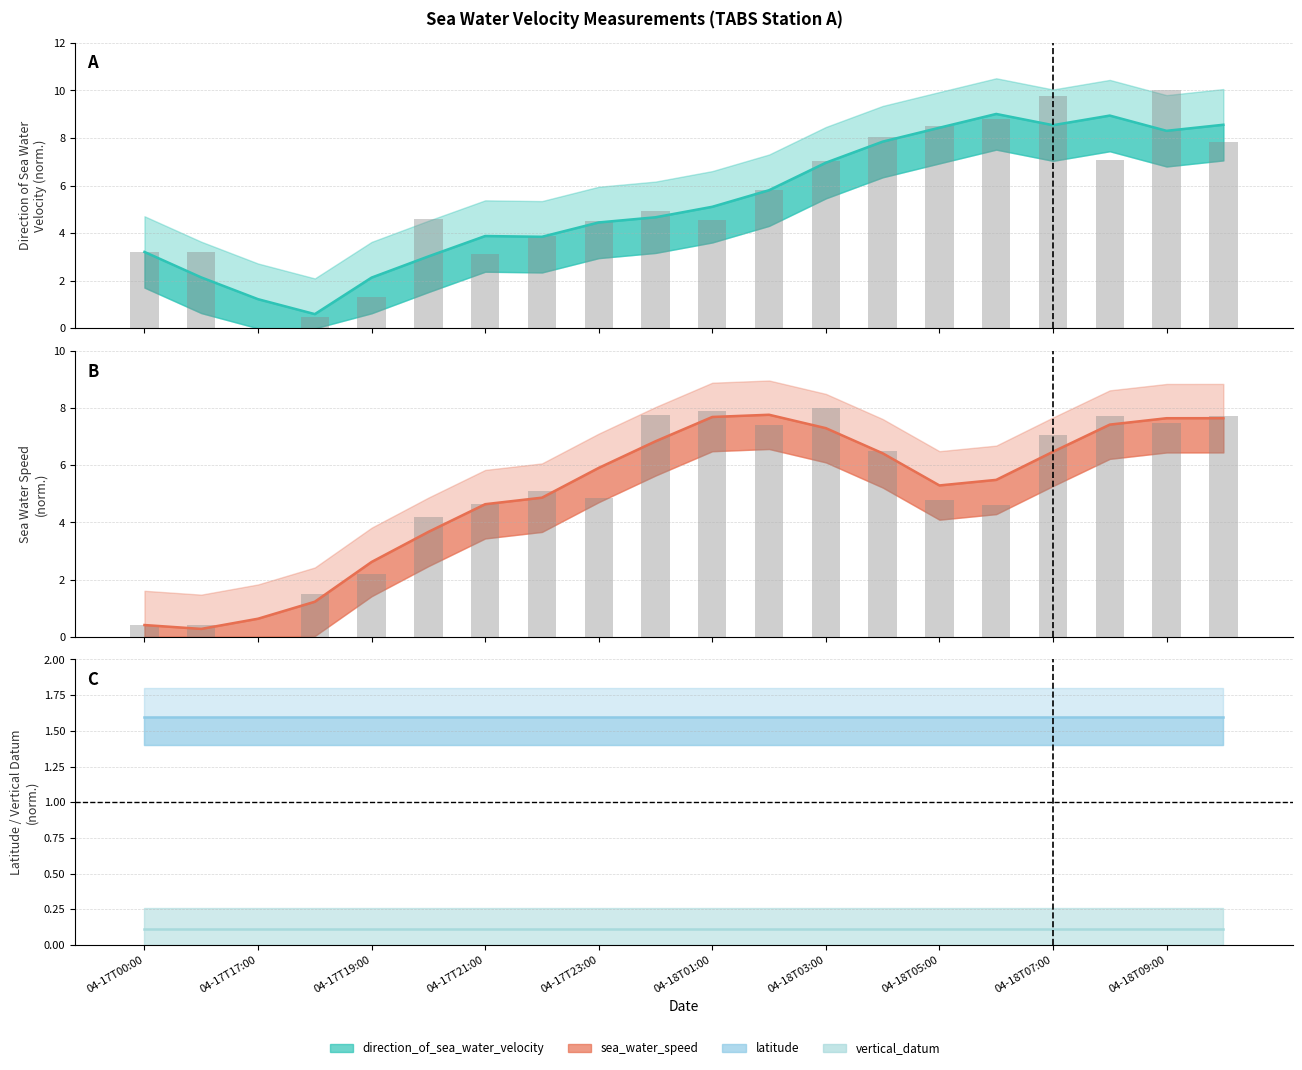

At which category does the chart reach its peak across all series?

04-18T09:00